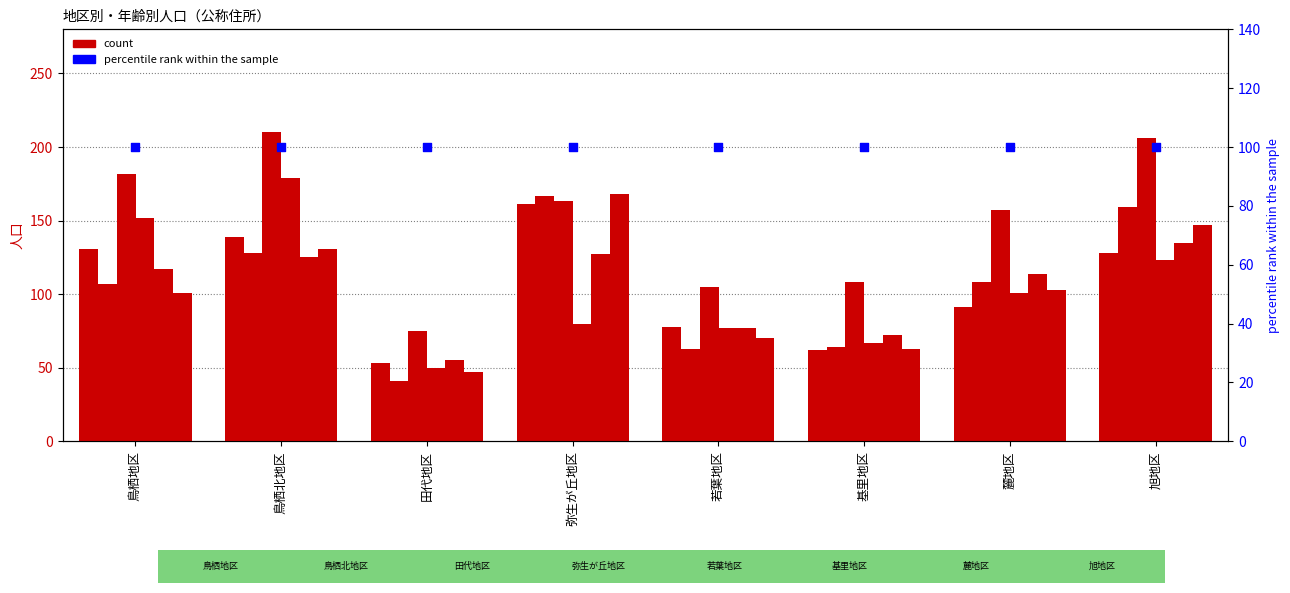

What is the total value across all series at 基里地区?

436